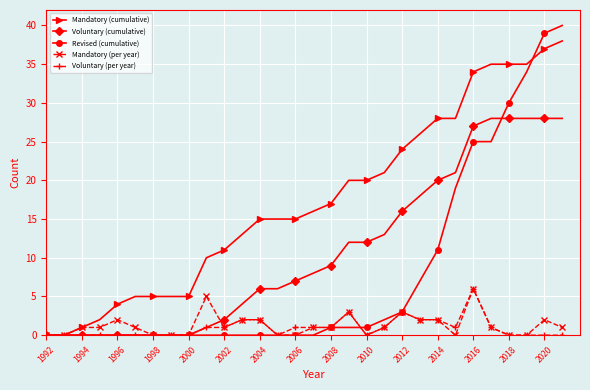

What is the maximum value for Voluntary (cumulative)?

28